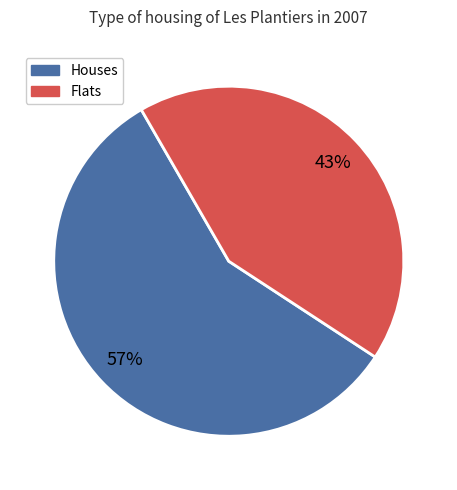

To the nearest percent, what is the average slice percentage?

50%